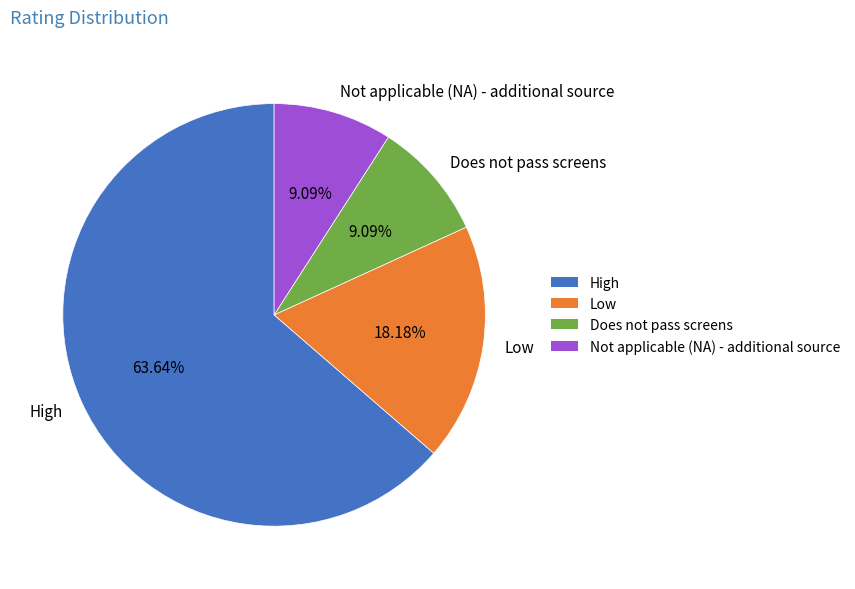

Between Low and Does not pass screens, which is larger?

Low